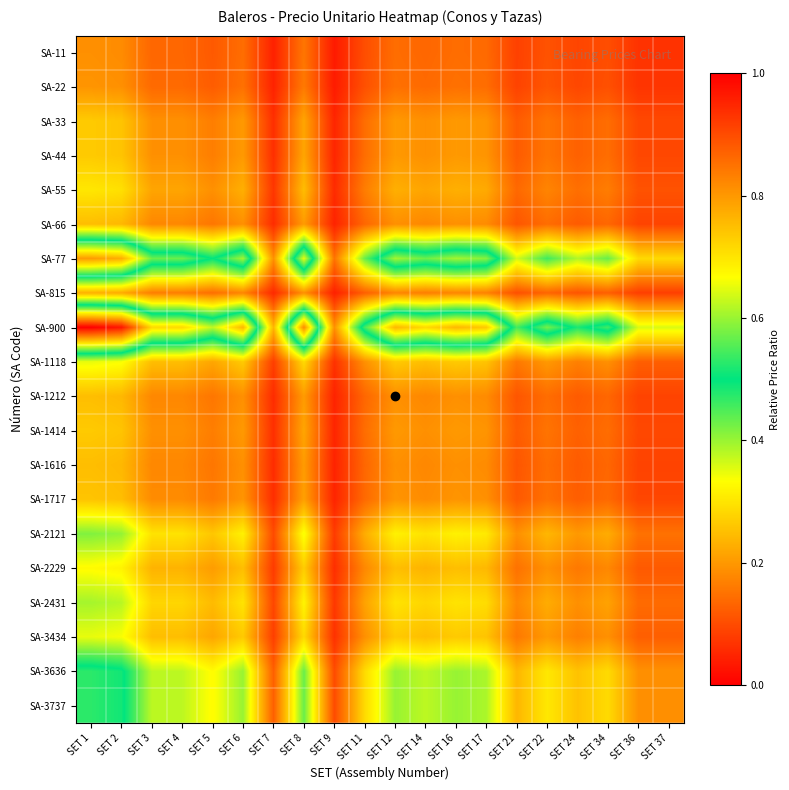

Reading left to right, list all the values displayed in this chart.

SA-11: SET 1=0.2	SET 2=0.2	SET 3=0.1	SET 4=0.1	SET 5=0.1	SET 6=0.1	SET 7=0.0	SET 8=0.2	SET 9=0.0	SET 11=0.1	SET 12=0.1	SET 14=0.1	SET 16=0.1	SET 17=0.1	SET 21=0.1	SET 22=0.1	SET 24=0.1	SET 34=0.1	SET 36=0.1	SET 37=0.1
SA-22: SET 1=0.2	SET 2=0.2	SET 3=0.1	SET 4=0.1	SET 5=0.1	SET 6=0.1	SET 7=0.0	SET 8=0.2	SET 9=0.0	SET 11=0.1	SET 12=0.1	SET 14=0.1	SET 16=0.1	SET 17=0.1	SET 21=0.1	SET 22=0.1	SET 24=0.1	SET 34=0.1	SET 36=0.1	SET 37=0.1
SA-33: SET 1=0.3	SET 2=0.3	SET 3=0.2	SET 4=0.2	SET 5=0.2	SET 6=0.2	SET 7=0.1	SET 8=0.2	SET 9=0.1	SET 11=0.1	SET 12=0.2	SET 14=0.2	SET 16=0.2	SET 17=0.2	SET 21=0.1	SET 22=0.2	SET 24=0.1	SET 34=0.1	SET 36=0.1	SET 37=0.1
SA-44: SET 1=0.3	SET 2=0.3	SET 3=0.2	SET 4=0.2	SET 5=0.2	SET 6=0.2	SET 7=0.1	SET 8=0.2	SET 9=0.1	SET 11=0.1	SET 12=0.2	SET 14=0.2	SET 16=0.2	SET 17=0.2	SET 21=0.1	SET 22=0.2	SET 24=0.1	SET 34=0.1	SET 36=0.1	SET 37=0.1
SA-55: SET 1=0.3	SET 2=0.3	SET 3=0.2	SET 4=0.2	SET 5=0.2	SET 6=0.2	SET 7=0.1	SET 8=0.2	SET 9=0.1	SET 11=0.2	SET 12=0.2	SET 14=0.2	SET 16=0.2	SET 17=0.2	SET 21=0.1	SET 22=0.2	SET 24=0.1	SET 34=0.2	SET 36=0.1	SET 37=0.1
SA-66: SET 1=0.2	SET 2=0.2	SET 3=0.2	SET 4=0.2	SET 5=0.2	SET 6=0.2	SET 7=0.1	SET 8=0.2	SET 9=0.0	SET 11=0.1	SET 12=0.2	SET 14=0.2	SET 16=0.2	SET 17=0.2	SET 21=0.1	SET 22=0.1	SET 24=0.1	SET 34=0.1	SET 36=0.1	SET 37=0.1
SA-77: SET 1=0.8	SET 2=0.8	SET 3=0.6	SET 4=0.6	SET 5=0.5	SET 6=0.6	SET 7=0.2	SET 8=0.7	SET 9=0.2	SET 11=0.4	SET 12=0.6	SET 14=0.6	SET 16=0.6	SET 17=0.6	SET 21=0.4	SET 22=0.5	SET 24=0.4	SET 34=0.4	SET 36=0.3	SET 37=0.3
SA-815: SET 1=0.2	SET 2=0.2	SET 3=0.2	SET 4=0.2	SET 5=0.1	SET 6=0.2	SET 7=0.1	SET 8=0.2	SET 9=0.0	SET 11=0.1	SET 12=0.2	SET 14=0.2	SET 16=0.2	SET 17=0.2	SET 21=0.1	SET 22=0.1	SET 24=0.1	SET 34=0.1	SET 36=0.1	SET 37=0.1
SA-900: SET 1=1.0	SET 2=1.0	SET 3=0.7	SET 4=0.7	SET 5=0.6	SET 6=0.8	SET 7=0.2	SET 8=0.8	SET 9=0.2	SET 11=0.5	SET 12=0.8	SET 14=0.7	SET 16=0.8	SET 17=0.7	SET 21=0.5	SET 22=0.6	SET 24=0.5	SET 34=0.5	SET 36=0.4	SET 37=0.4
SA-1118: SET 1=0.3	SET 2=0.3	SET 3=0.2	SET 4=0.2	SET 5=0.2	SET 6=0.3	SET 7=0.1	SET 8=0.3	SET 9=0.1	SET 11=0.2	SET 12=0.3	SET 14=0.2	SET 16=0.3	SET 17=0.3	SET 21=0.2	SET 22=0.2	SET 24=0.2	SET 34=0.2	SET 36=0.1	SET 37=0.1
SA-1212: SET 1=0.2	SET 2=0.2	SET 3=0.2	SET 4=0.2	SET 5=0.2	SET 6=0.2	SET 7=0.1	SET 8=0.2	SET 9=0.0	SET 11=0.1	SET 12=0.2	SET 14=0.2	SET 16=0.2	SET 17=0.2	SET 21=0.1	SET 22=0.1	SET 24=0.1	SET 34=0.1	SET 36=0.1	SET 37=0.1
SA-1414: SET 1=0.3	SET 2=0.3	SET 3=0.2	SET 4=0.2	SET 5=0.2	SET 6=0.2	SET 7=0.1	SET 8=0.2	SET 9=0.1	SET 11=0.1	SET 12=0.2	SET 14=0.2	SET 16=0.2	SET 17=0.2	SET 21=0.1	SET 22=0.2	SET 24=0.1	SET 34=0.1	SET 36=0.1	SET 37=0.1
SA-1616: SET 1=0.2	SET 2=0.2	SET 3=0.2	SET 4=0.2	SET 5=0.2	SET 6=0.2	SET 7=0.1	SET 8=0.2	SET 9=0.0	SET 11=0.1	SET 12=0.2	SET 14=0.2	SET 16=0.2	SET 17=0.2	SET 21=0.1	SET 22=0.1	SET 24=0.1	SET 34=0.1	SET 36=0.1	SET 37=0.1
SA-1717: SET 1=0.3	SET 2=0.2	SET 3=0.2	SET 4=0.2	SET 5=0.2	SET 6=0.2	SET 7=0.1	SET 8=0.2	SET 9=0.0	SET 11=0.1	SET 12=0.2	SET 14=0.2	SET 16=0.2	SET 17=0.2	SET 21=0.1	SET 22=0.1	SET 24=0.1	SET 34=0.1	SET 36=0.1	SET 37=0.1
SA-2121: SET 1=0.4	SET 2=0.4	SET 3=0.3	SET 4=0.3	SET 5=0.3	SET 6=0.3	SET 7=0.1	SET 8=0.3	SET 9=0.1	SET 11=0.2	SET 12=0.3	SET 14=0.3	SET 16=0.3	SET 17=0.3	SET 21=0.2	SET 22=0.2	SET 24=0.2	SET 34=0.2	SET 36=0.1	SET 37=0.1
SA-2229: SET 1=0.3	SET 2=0.3	SET 3=0.2	SET 4=0.2	SET 5=0.2	SET 6=0.2	SET 7=0.1	SET 8=0.3	SET 9=0.1	SET 11=0.2	SET 12=0.2	SET 14=0.2	SET 16=0.2	SET 17=0.2	SET 21=0.1	SET 22=0.2	SET 24=0.2	SET 34=0.2	SET 36=0.1	SET 37=0.1
SA-2431: SET 1=0.4	SET 2=0.4	SET 3=0.3	SET 4=0.3	SET 5=0.2	SET 6=0.3	SET 7=0.1	SET 8=0.3	SET 9=0.1	SET 11=0.2	SET 12=0.3	SET 14=0.3	SET 16=0.3	SET 17=0.3	SET 21=0.2	SET 22=0.2	SET 24=0.2	SET 34=0.2	SET 36=0.1	SET 37=0.1
SA-3434: SET 1=0.3	SET 2=0.3	SET 3=0.2	SET 4=0.2	SET 5=0.2	SET 6=0.3	SET 7=0.1	SET 8=0.3	SET 9=0.1	SET 11=0.2	SET 12=0.3	SET 14=0.2	SET 16=0.3	SET 17=0.3	SET 21=0.2	SET 22=0.2	SET 24=0.2	SET 34=0.2	SET 36=0.1	SET 37=0.1
SA-3636: SET 1=0.5	SET 2=0.5	SET 3=0.4	SET 4=0.4	SET 5=0.3	SET 6=0.4	SET 7=0.1	SET 8=0.4	SET 9=0.1	SET 11=0.3	SET 12=0.4	SET 14=0.4	SET 16=0.4	SET 17=0.4	SET 21=0.2	SET 22=0.3	SET 24=0.3	SET 34=0.3	SET 36=0.2	SET 37=0.2
SA-3737: SET 1=0.5	SET 2=0.5	SET 3=0.4	SET 4=0.4	SET 5=0.3	SET 6=0.4	SET 7=0.1	SET 8=0.4	SET 9=0.1	SET 11=0.3	SET 12=0.4	SET 14=0.4	SET 16=0.4	SET 17=0.4	SET 21=0.2	SET 22=0.3	SET 24=0.3	SET 34=0.3	SET 36=0.2	SET 37=0.2